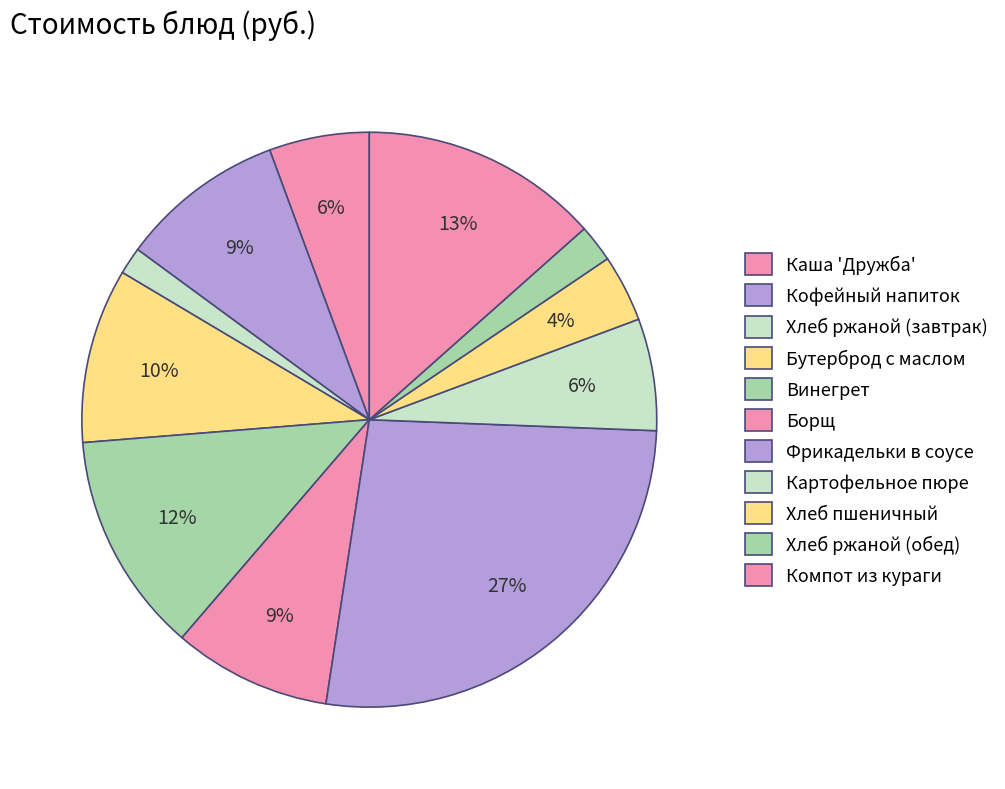

What is the ratio of the value at Хлеб ржаной (обед) to the value at Борщ?

0.2